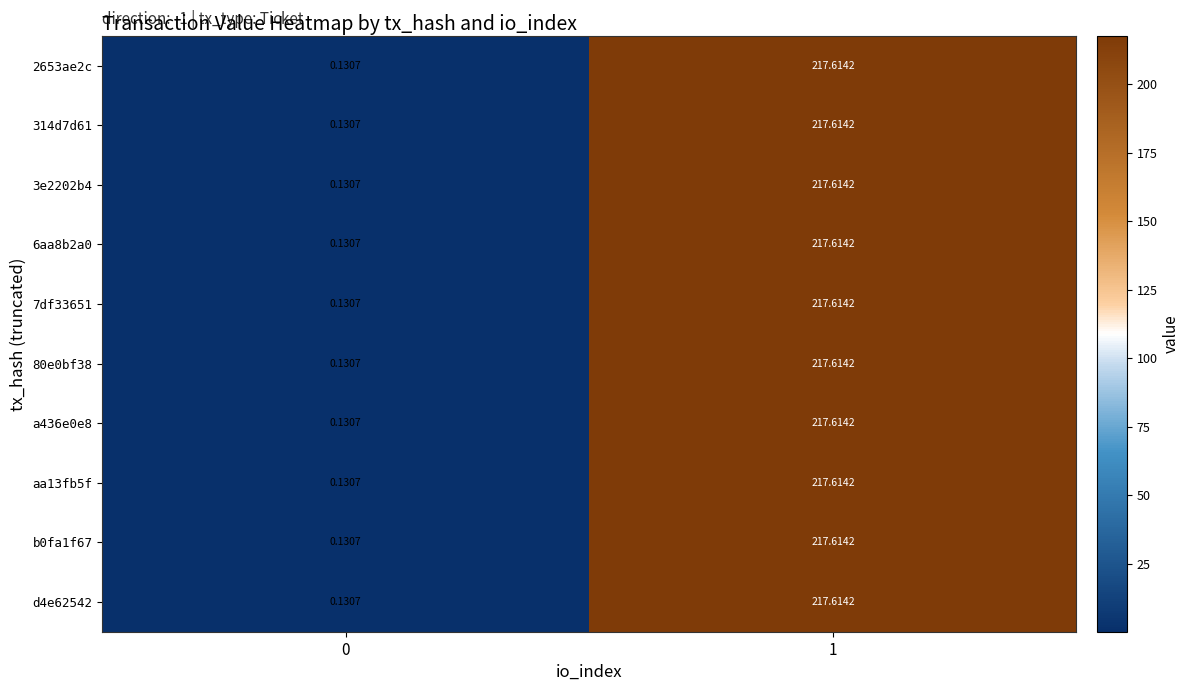

What is the maximum value shown in the chart?

217.6